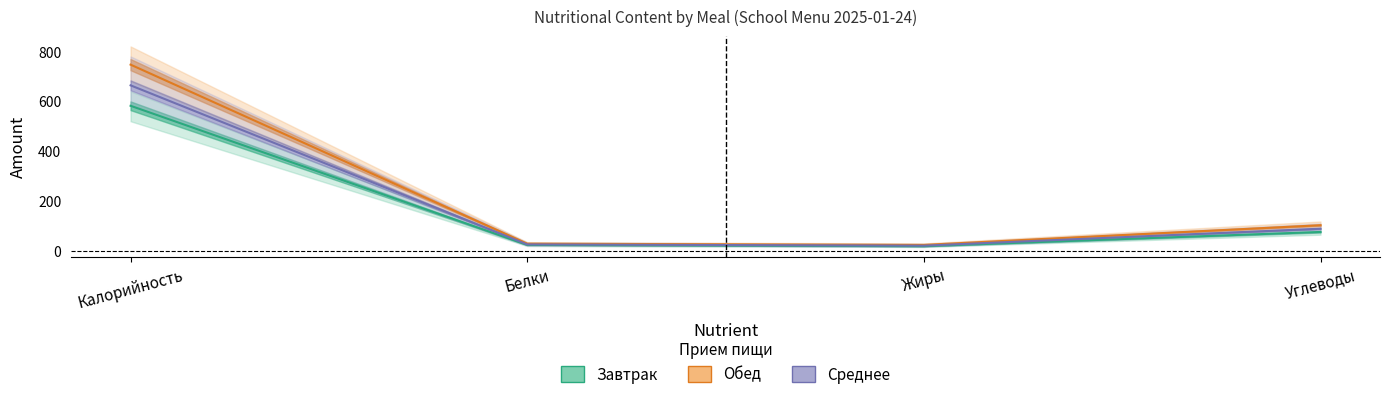

The chart shows a value of 843 at Калорийность. True or false?

False